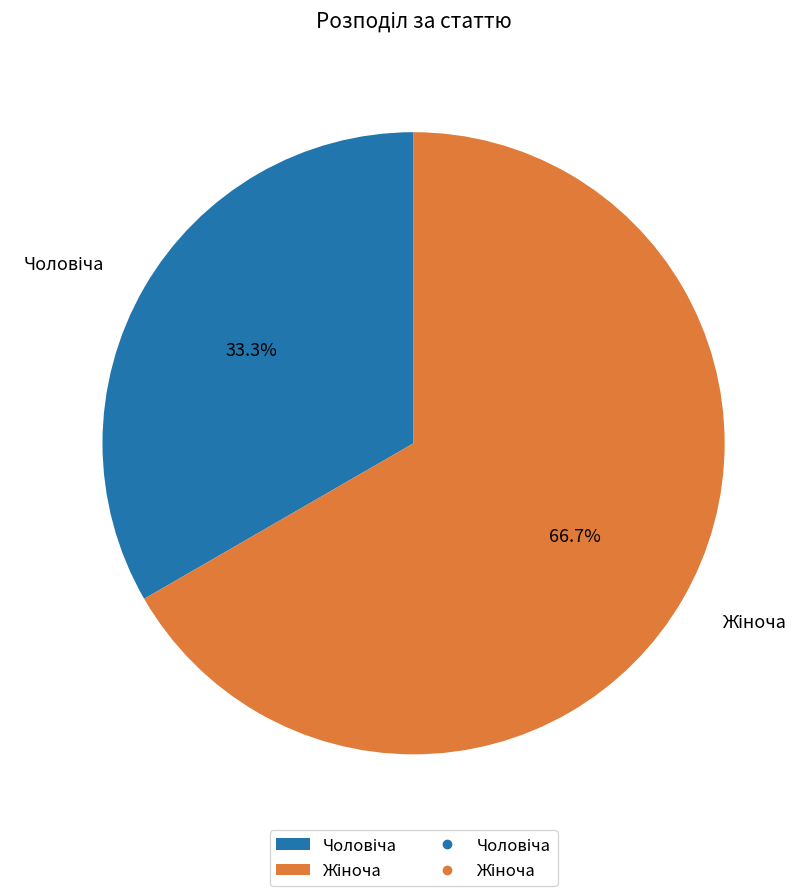

Is there any slice that represents more than half of the pie?

Yes